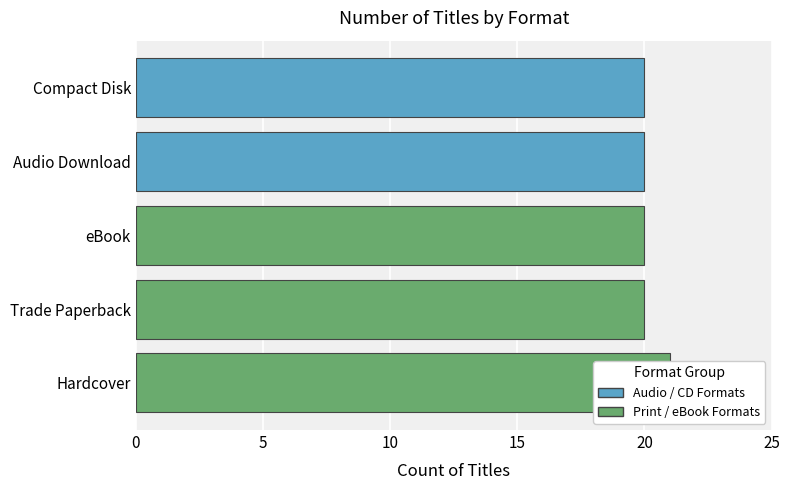

Reading left to right, list all the values displayed in this chart.

21	20	20	20	20